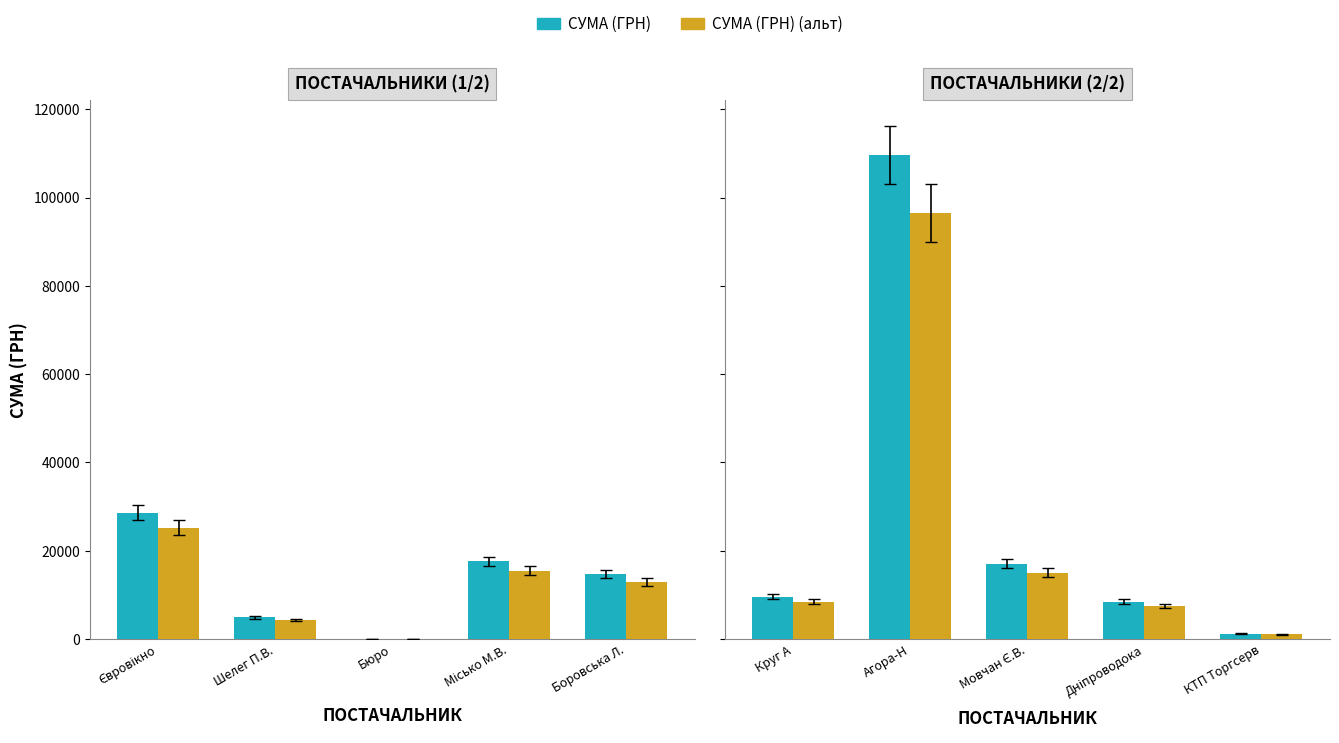

Which series has the largest range (max minus min)?

СУМА (ГРН)